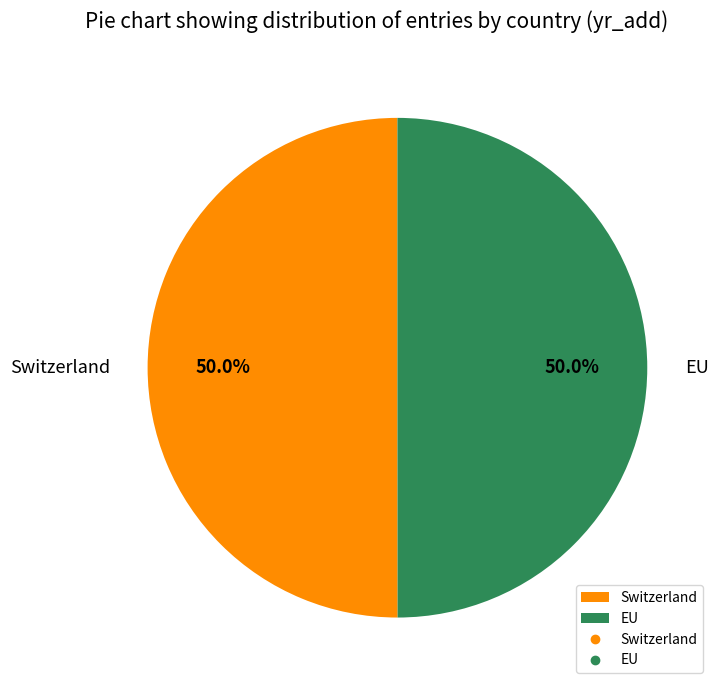

Is the sum of EU and Switzerland greater than half?

Yes